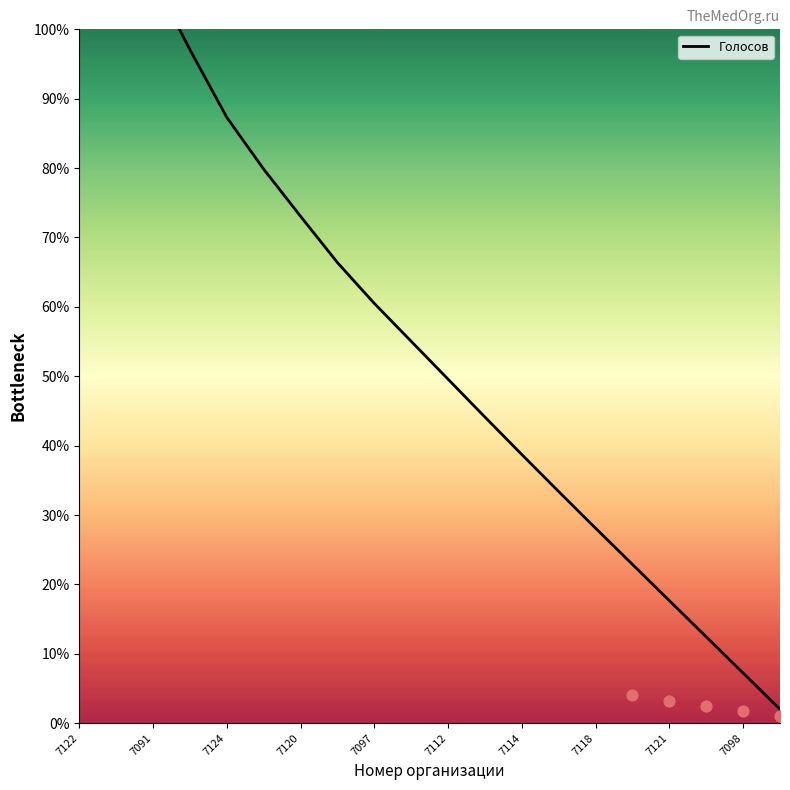

Between 19 and 7124, which is larger?

7124